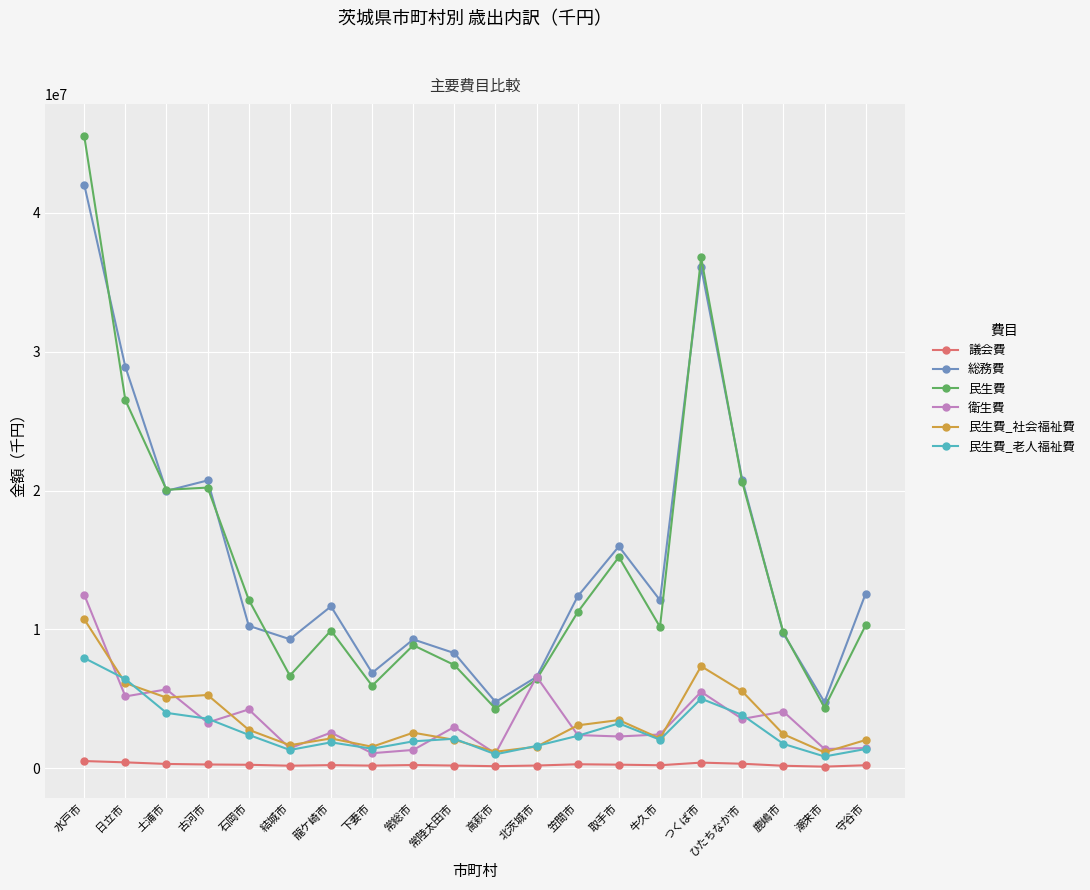

What is the label of the 4th point from the left?

古河市